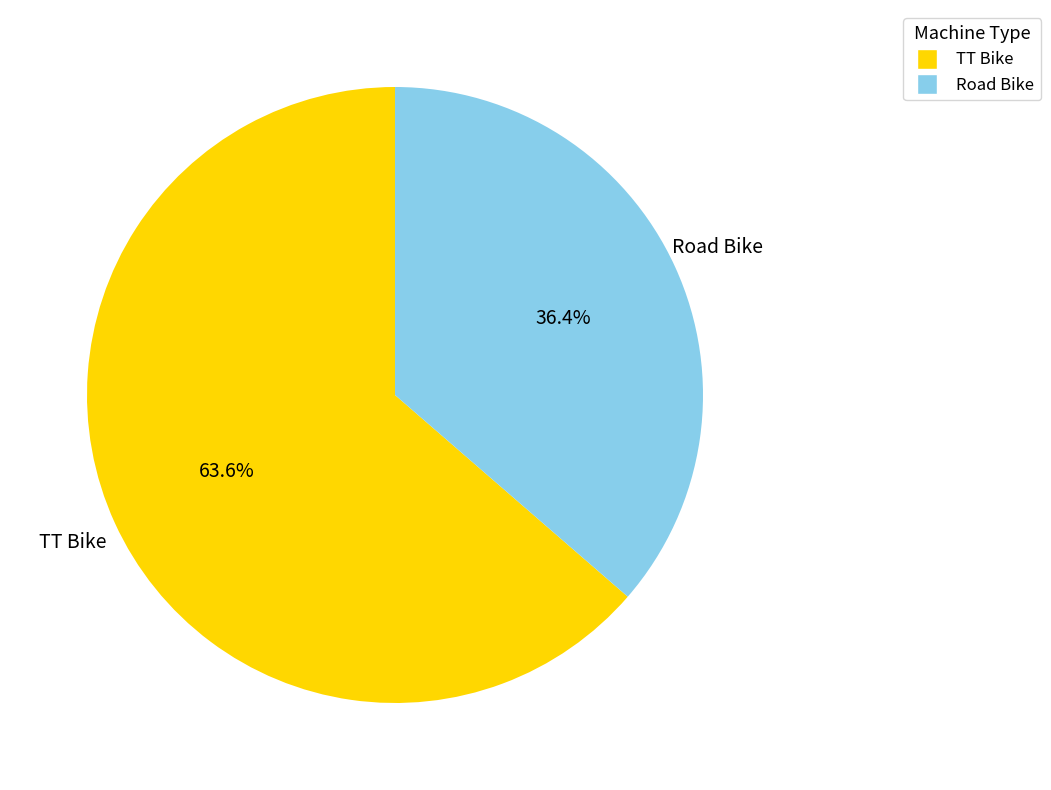

What is the ratio of the value at Road Bike to the value at TT Bike?

0.6